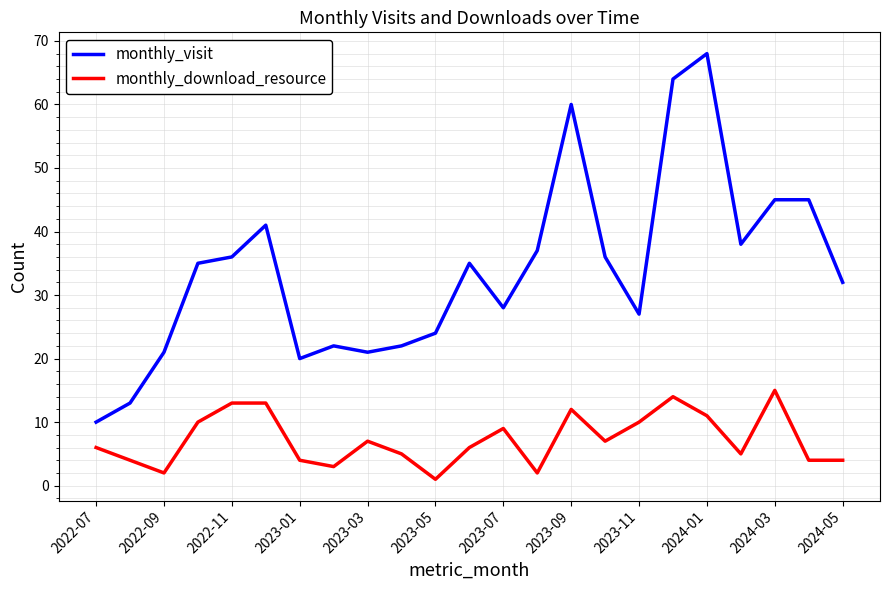

True or false: monthly_visit and monthly_download_resource cross at least once.

False